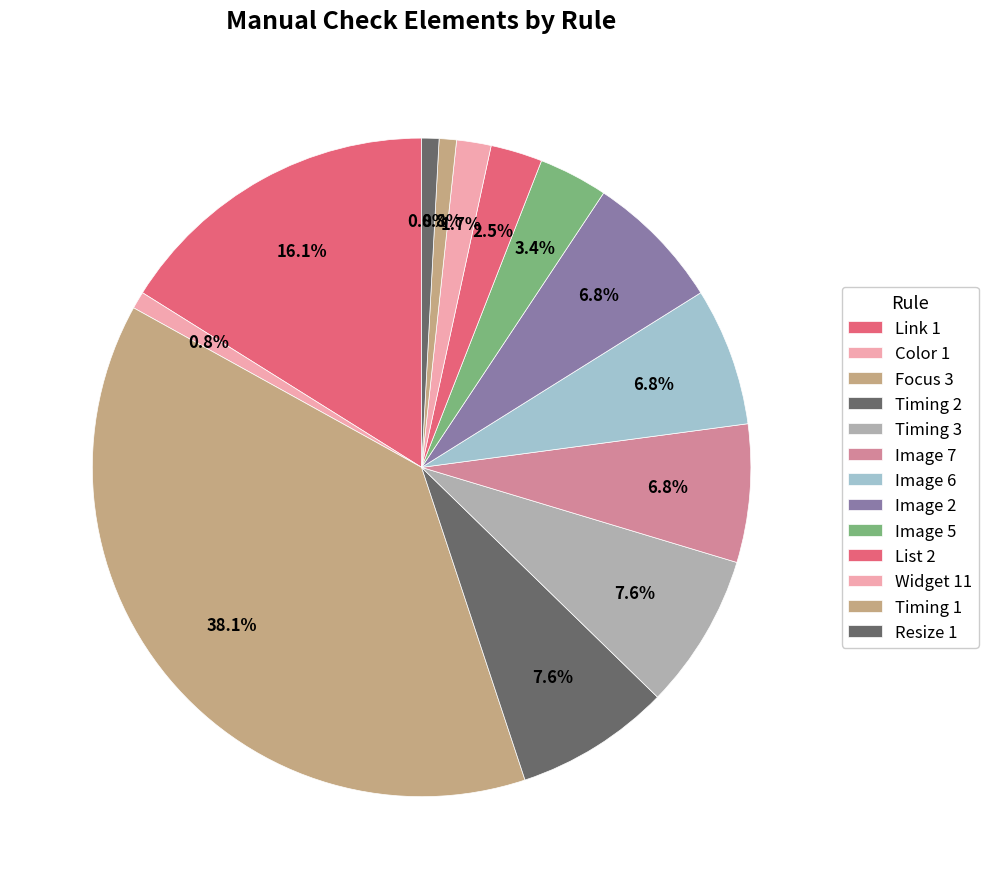

To the nearest percent, what portion does Link 1 represent?

16%